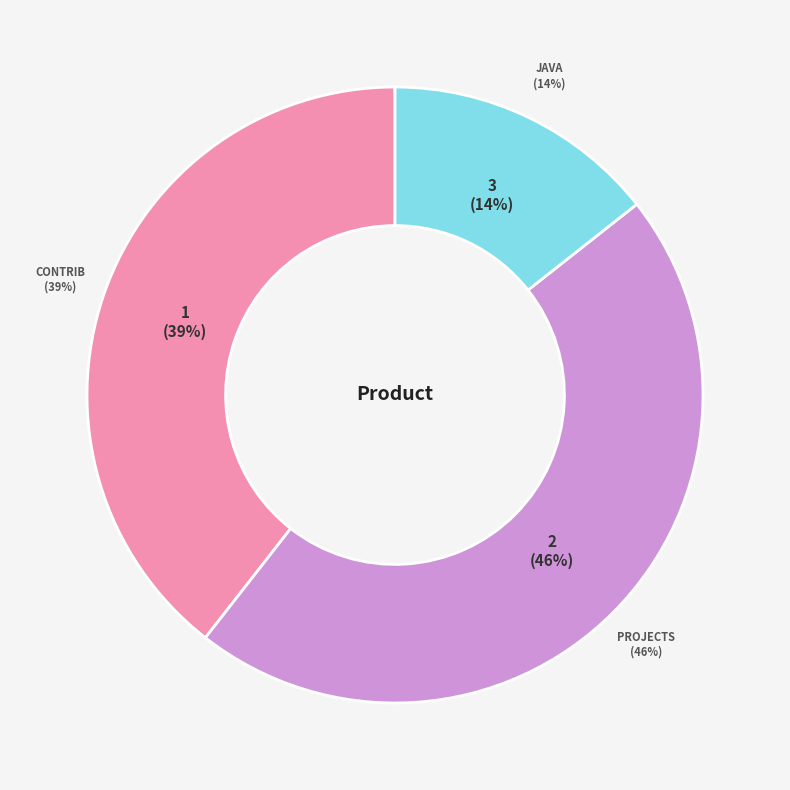

Is there a majority slice in this chart?

No